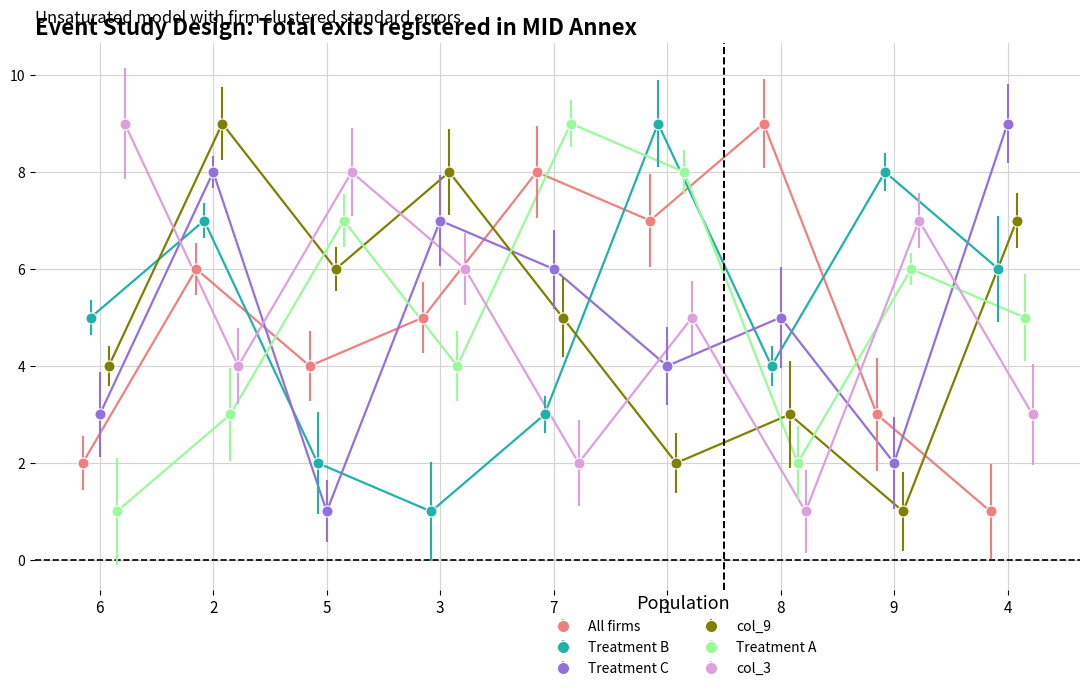

What position from the left is 4?

9